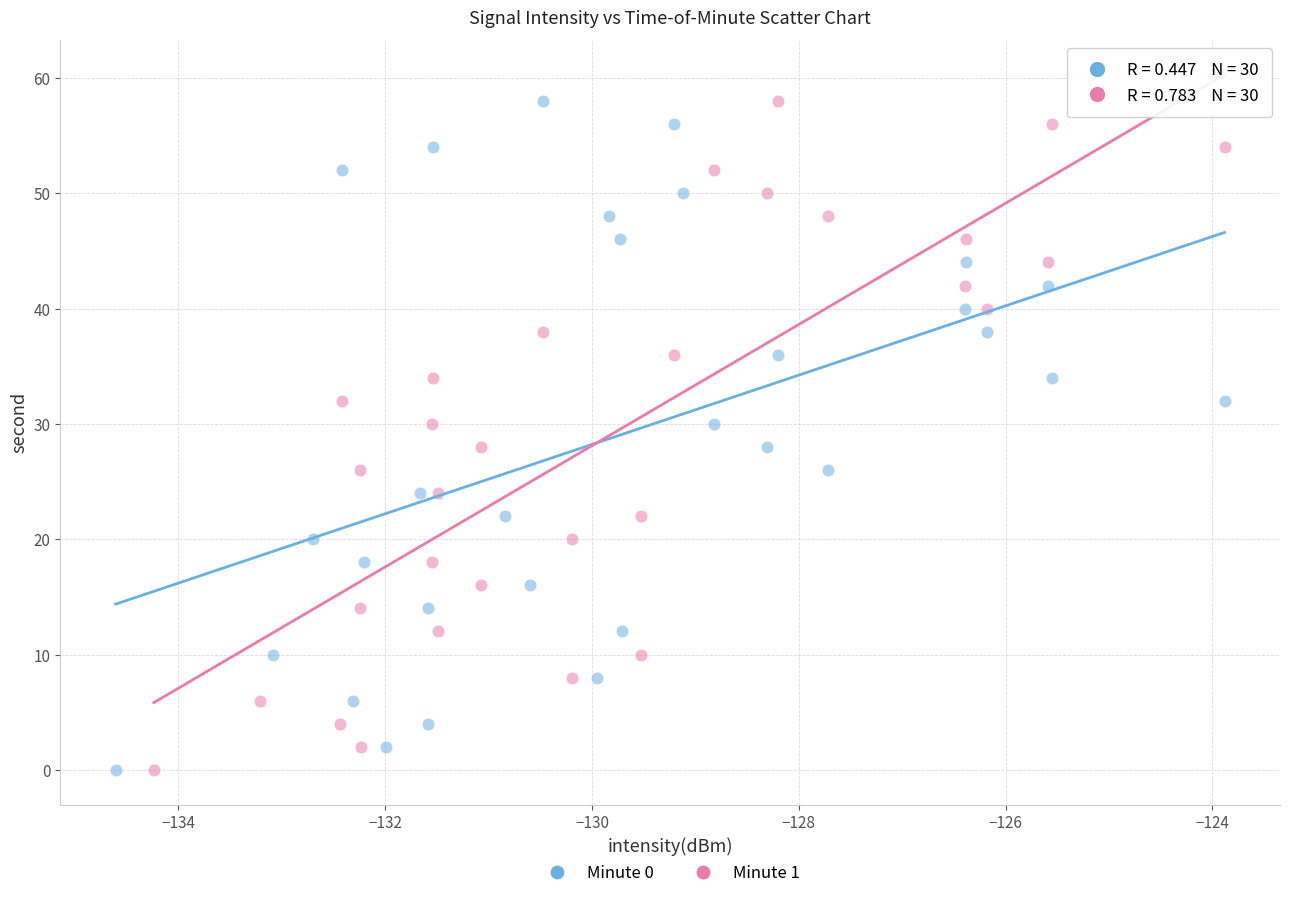

What are all the series names shown in the legend?

Minute 0, Minute 1